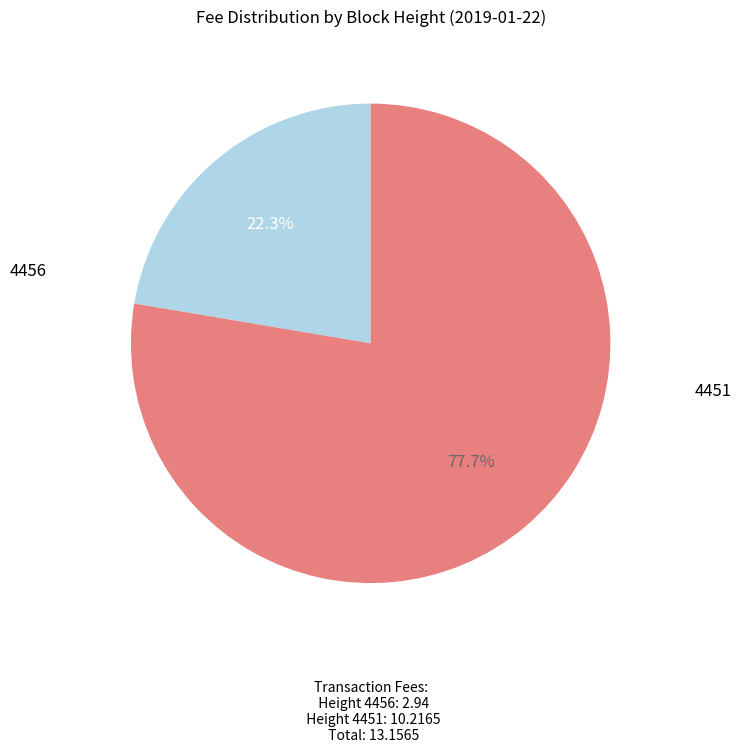

How many segments does this pie chart have?

2